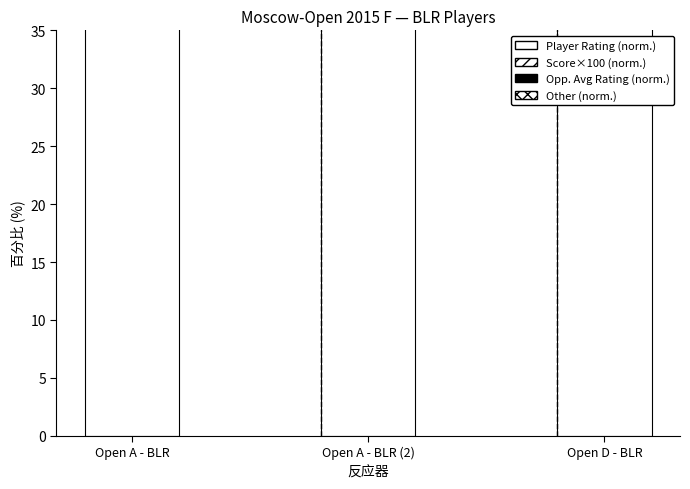

Count the number of data series in this chart.

4